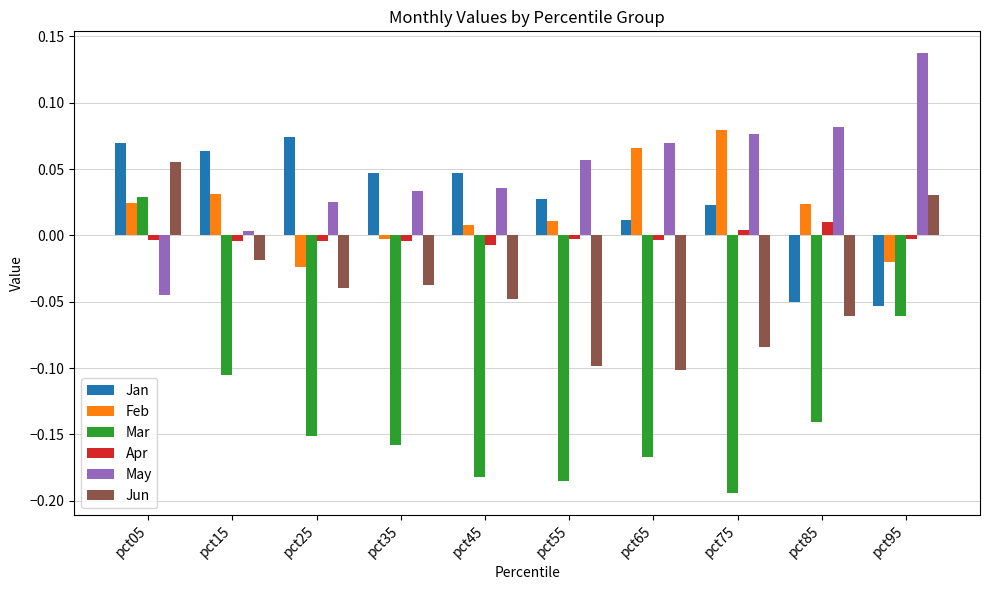

Which series has the largest range (max minus min)?

Mar